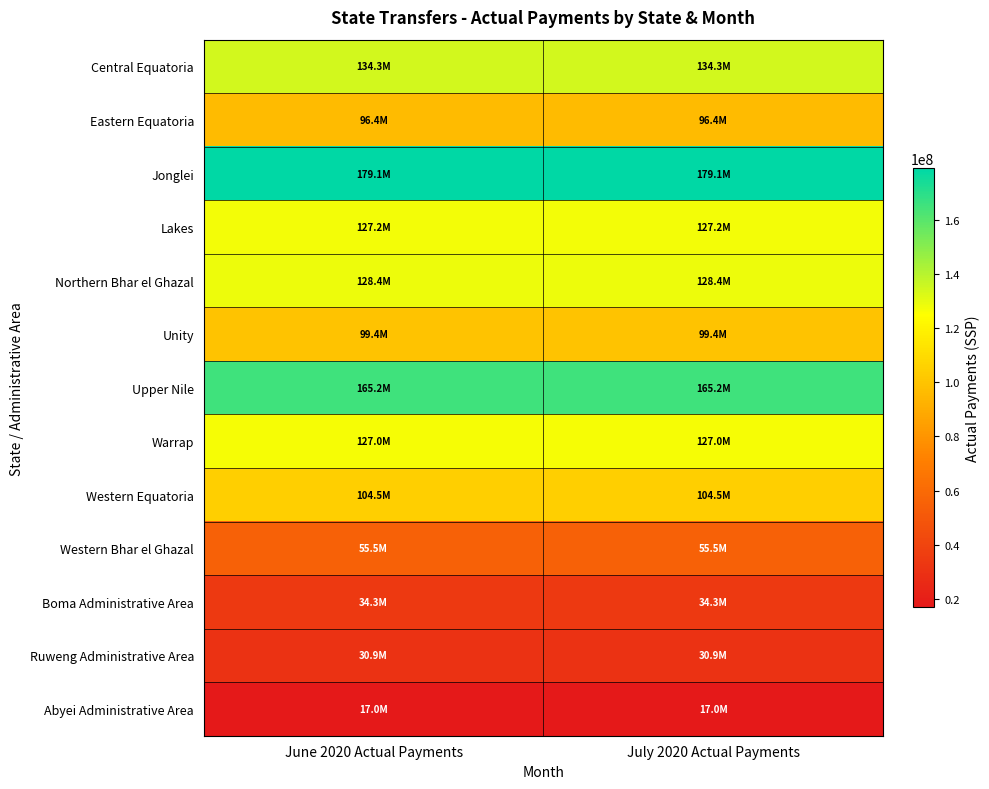

What is the total value across all series at June 2020 Actual Payments?

1299080273.0